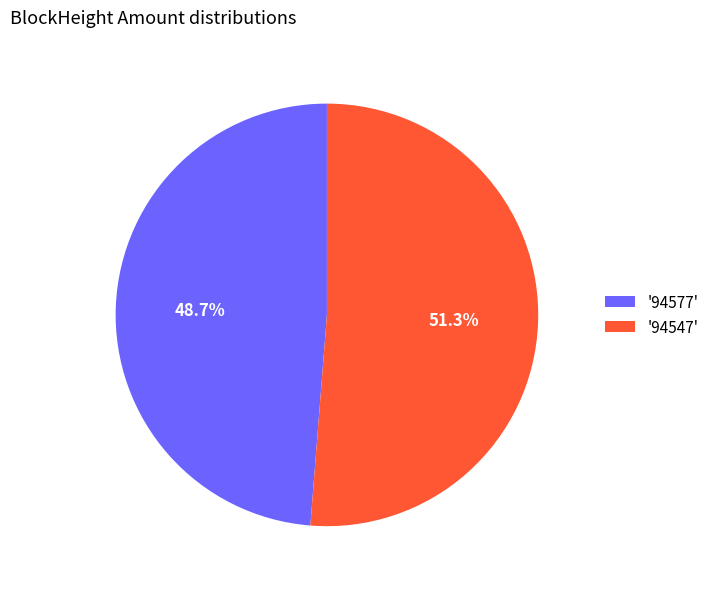

Rank the categories by value from lowest to highest.

'94577', '94547'